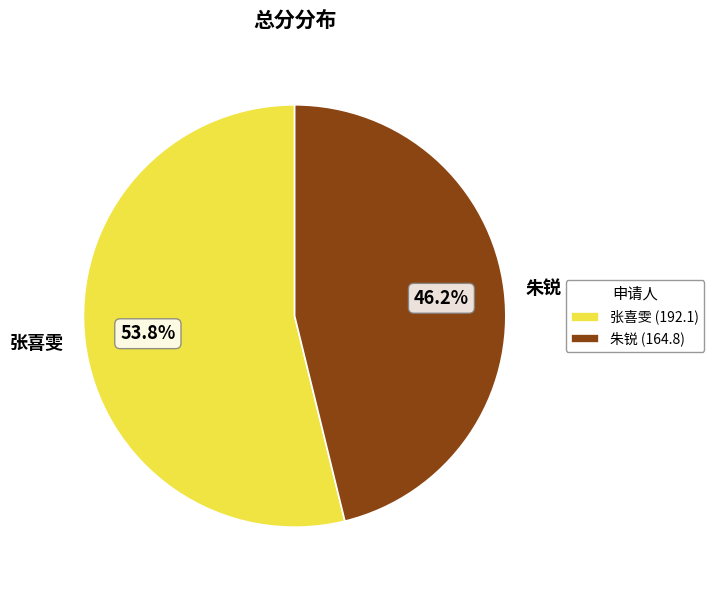

What percentage do 朱锐 and 张喜雯 together represent?

100.0%